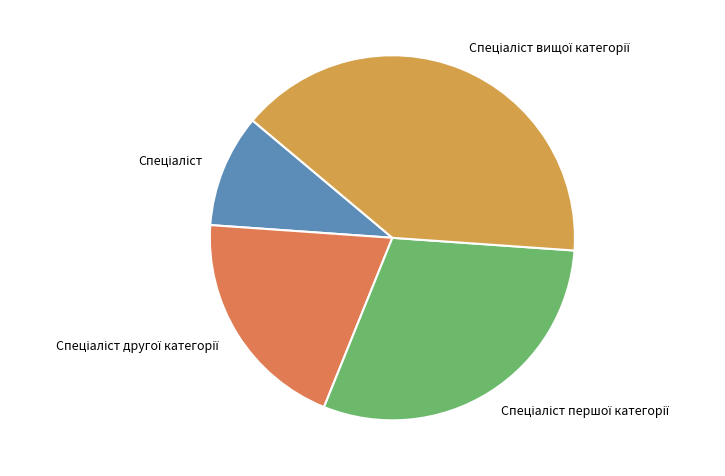

Does any single category account for the majority?

No